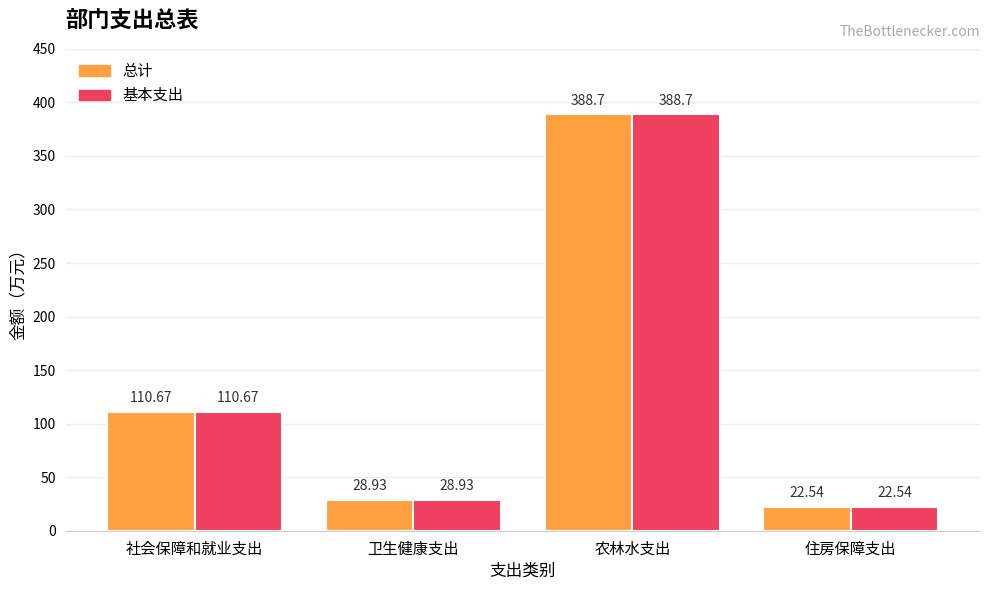

Reading right to left, list all the values displayed in this chart.

总计: 22.5	388.7	28.9	110.7
基本支出: 22.5	388.7	28.9	110.7